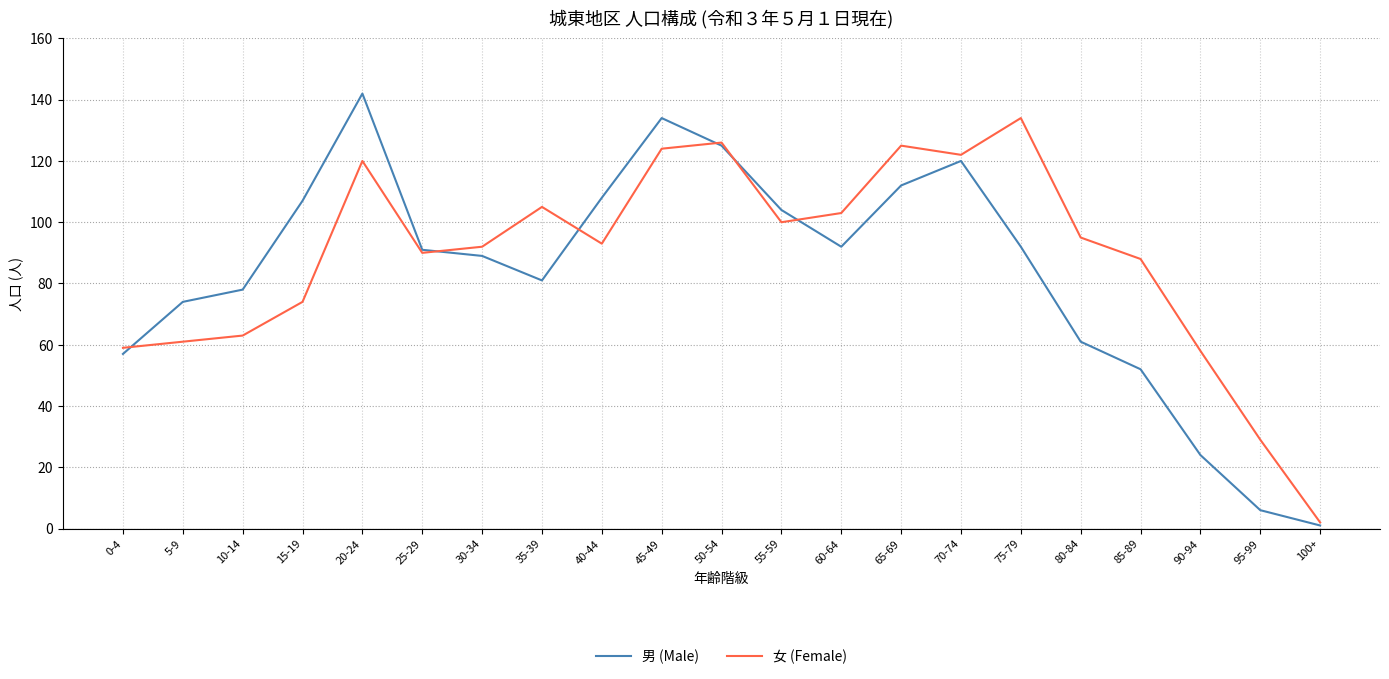

True or false: 女 (Female) and 男 (Male) cross at least once.

True